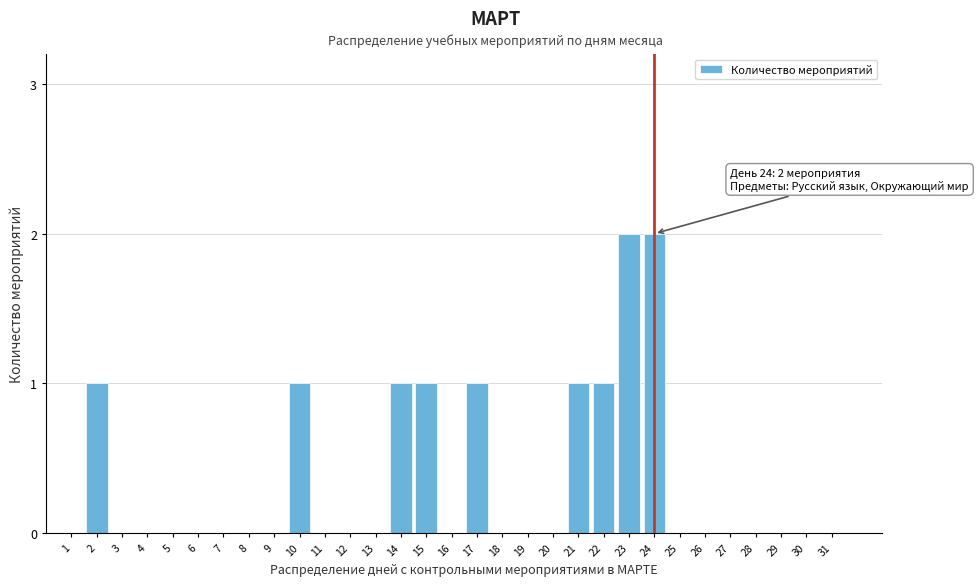

What is the change in value from 3 to 22?

+1